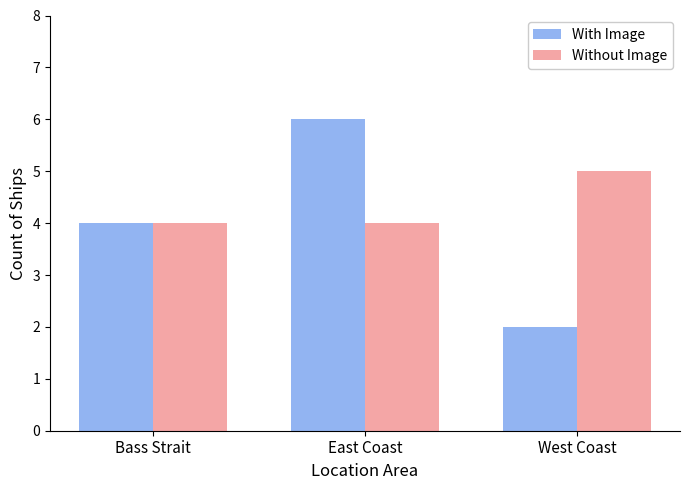

What is the label of the 1st bar from the right?

West Coast